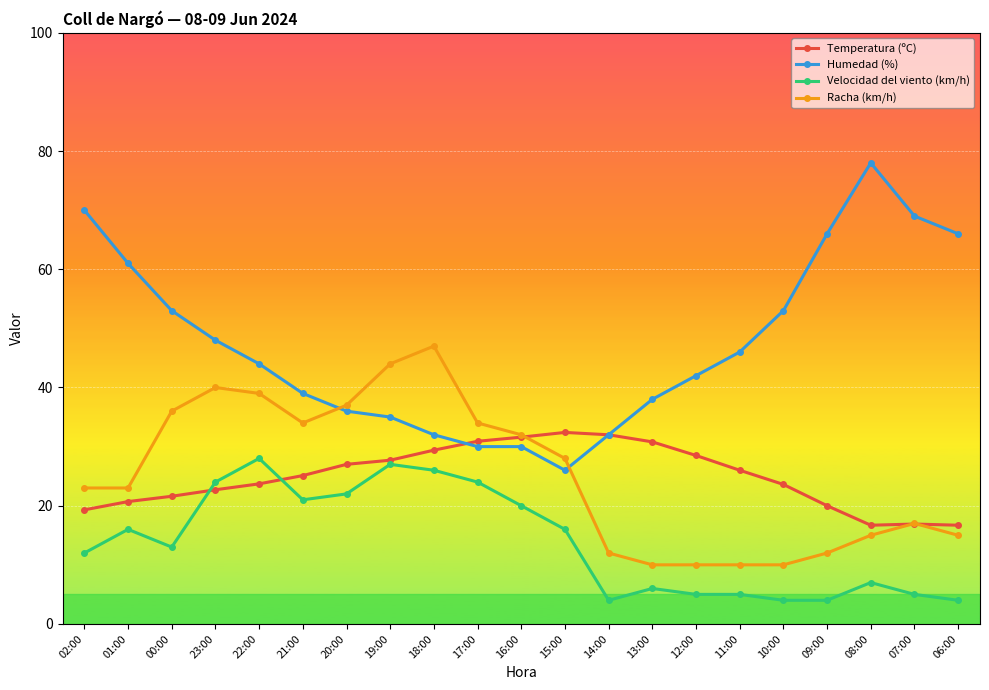

True or false: Velocidad del viento (km/h) and Racha (km/h) intersect in this chart.

False